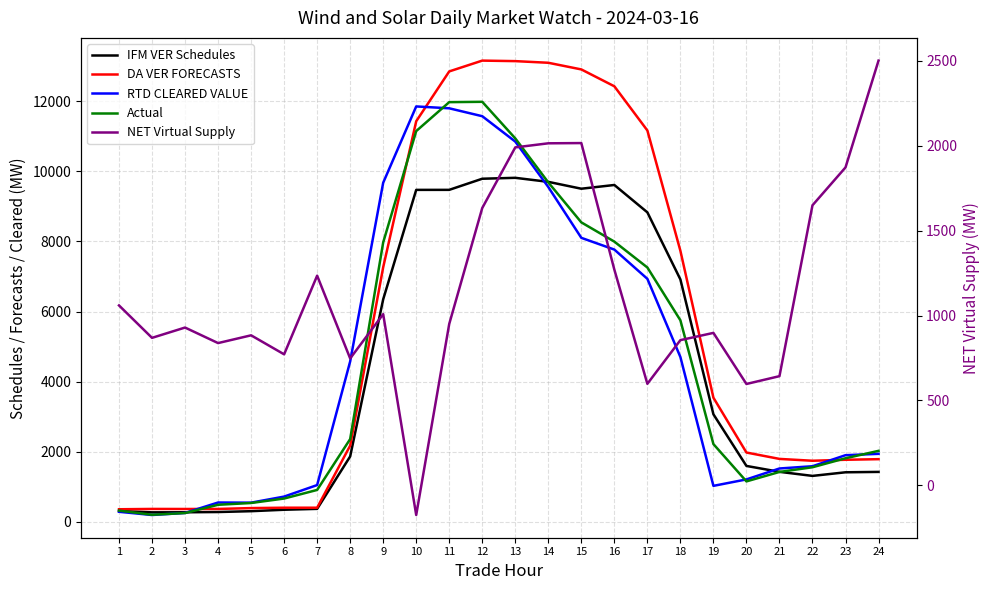

True or false: Actual and NET Virtual Supply intersect in this chart.

True